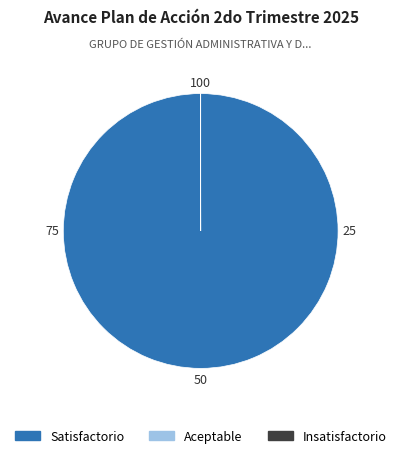

Is it true that Satisfactorio is 100% of the pie?

True